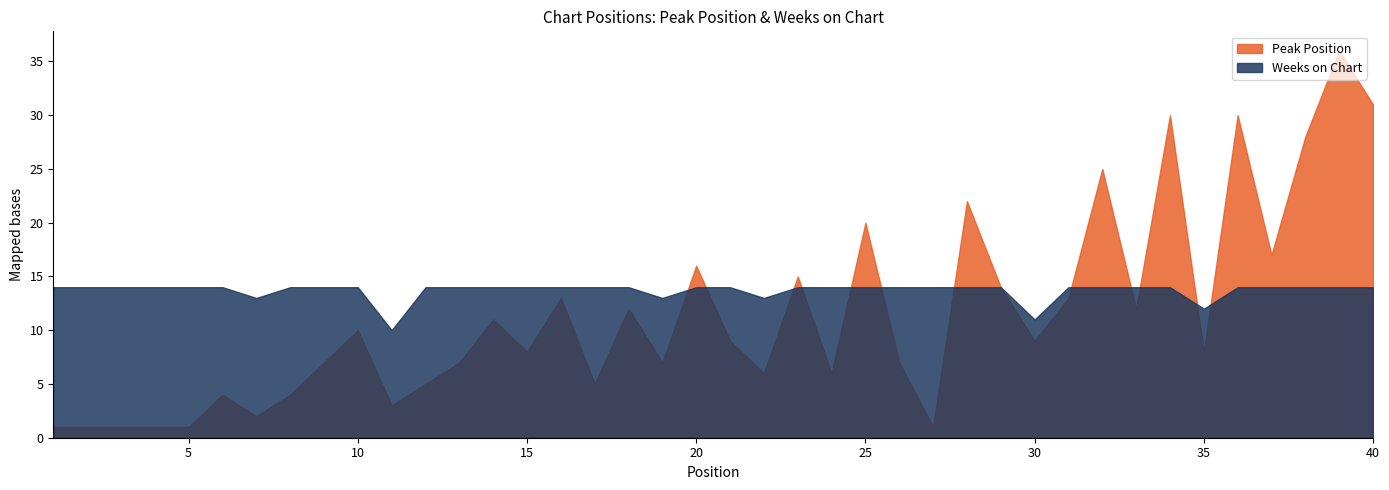

Between 19 and 23, which is larger?

23